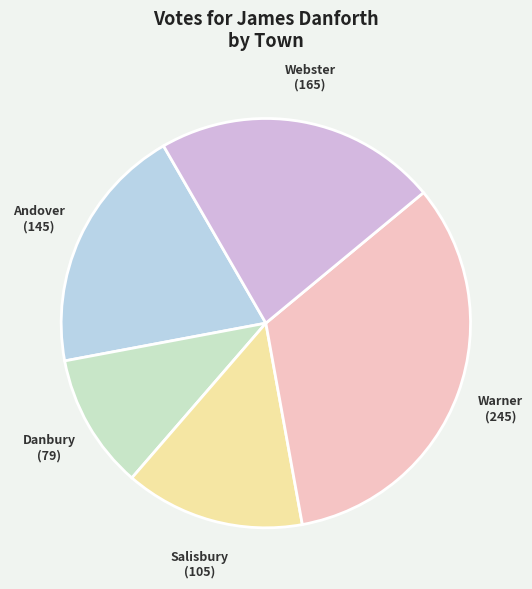

Is there a majority slice in this chart?

No